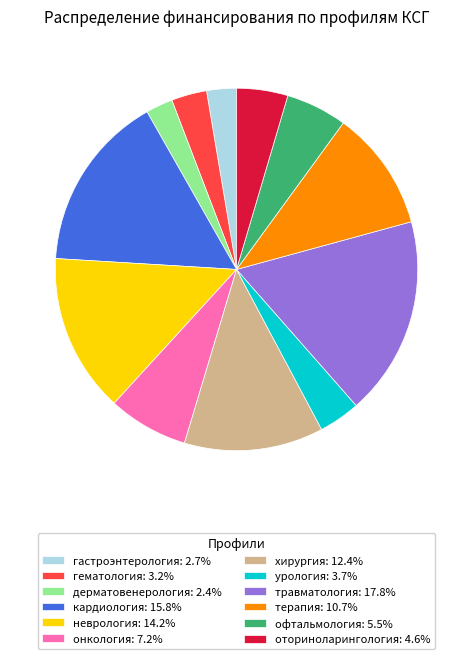

Combined, do кардиология: 15.8% and терапия: 10.7% account for over 50%?

No